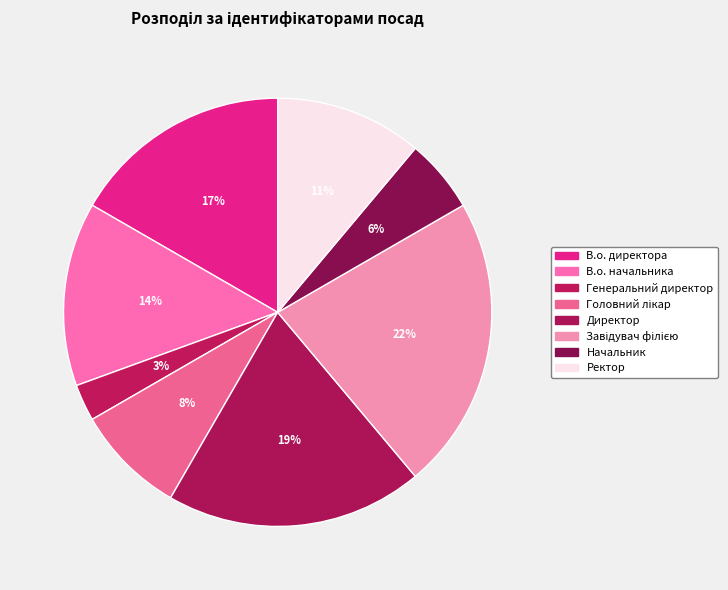

Does any single category account for the majority?

No